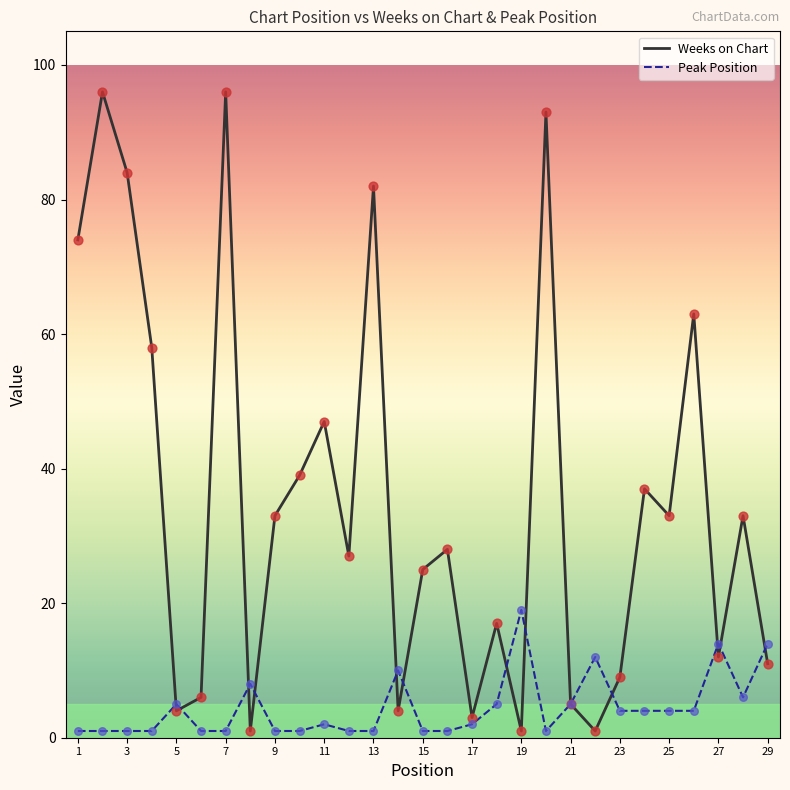

Which series has the widest spread of values?

Weeks on Chart